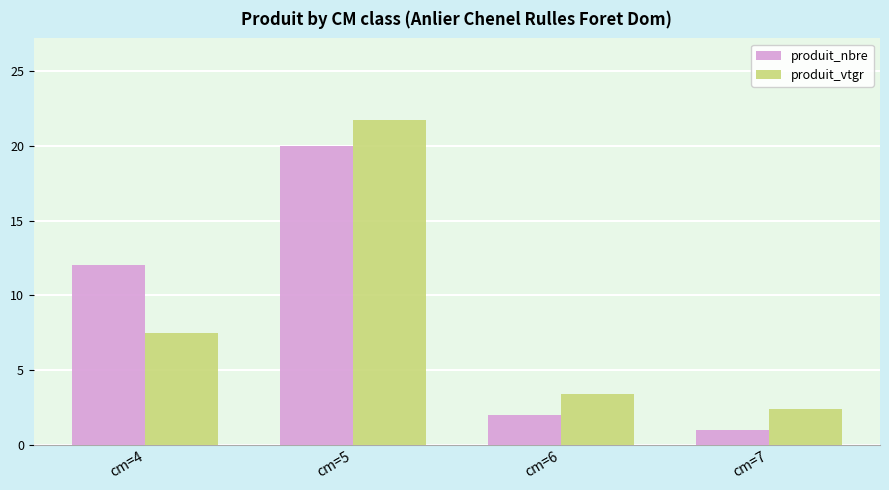

Read the produit_nbre value at cm=6.

2.0